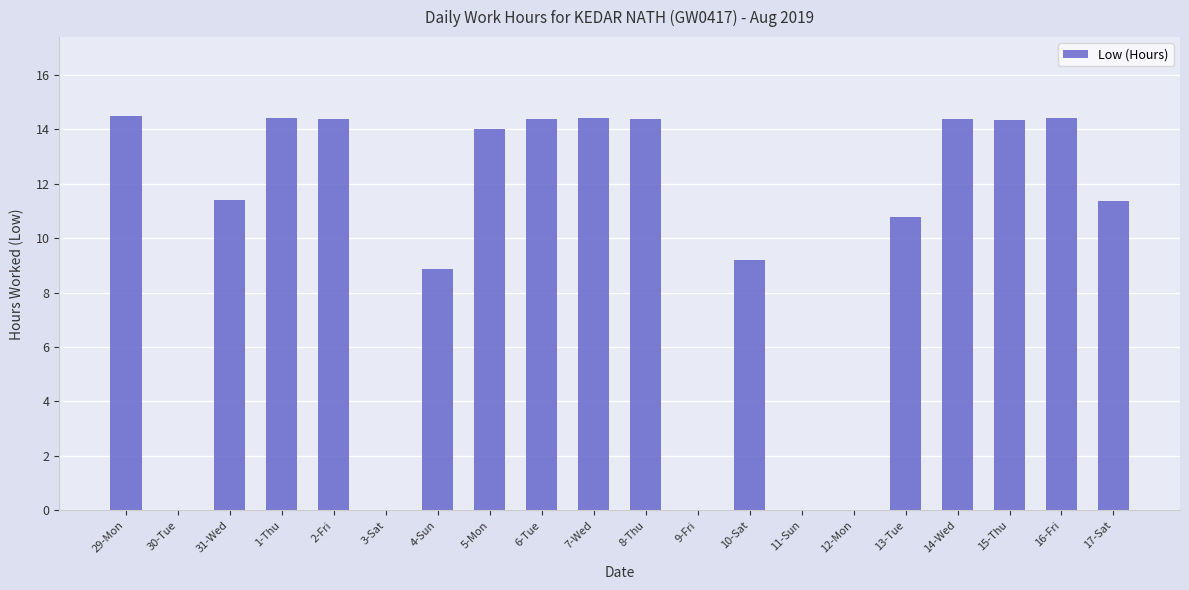

What is the sum of all values?

195.1